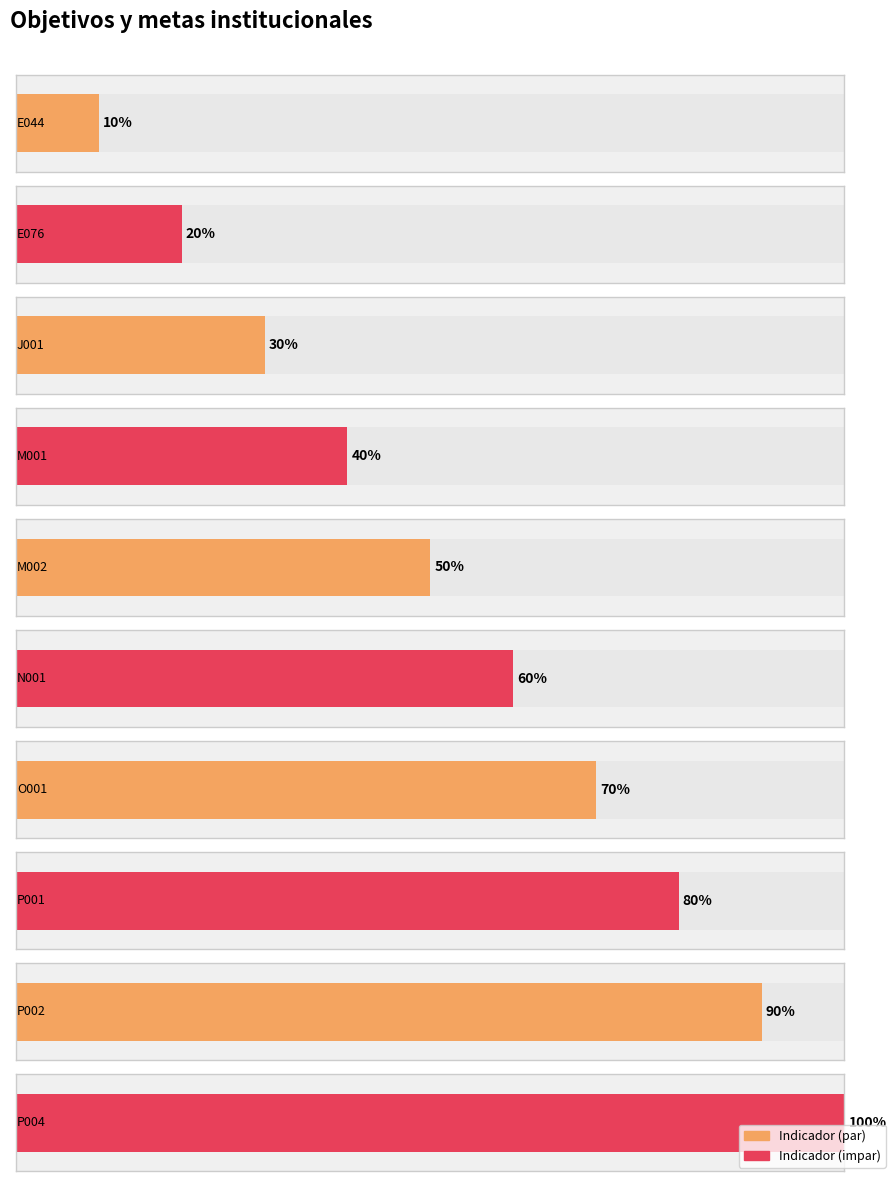

Rank the categories by value from highest to lowest.

P004, P002, P001, O001, N001, M002, M001, J001, E076, E044